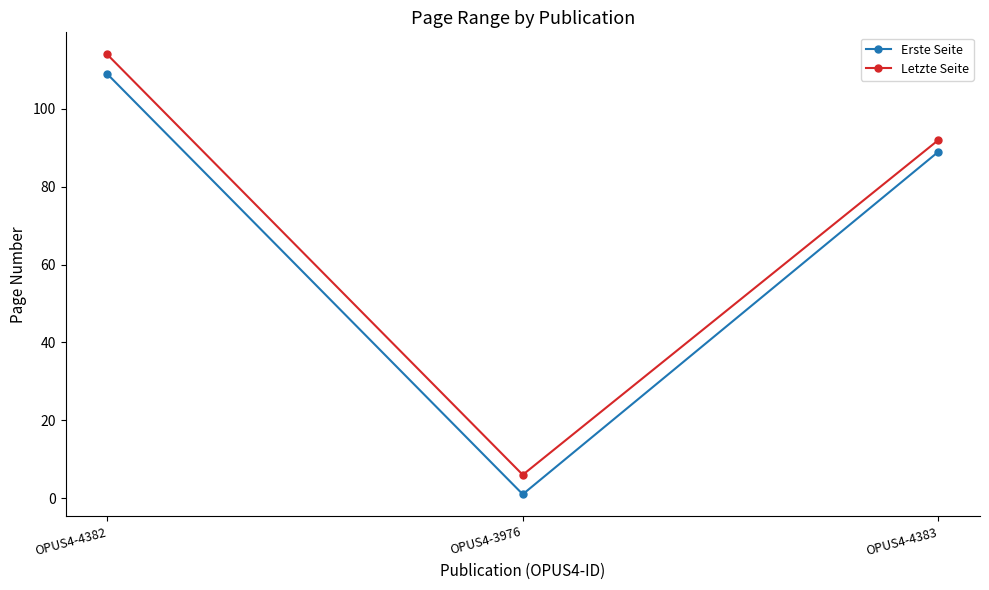

What is the value of the Letzte Seite point at the 1st from the left?

114